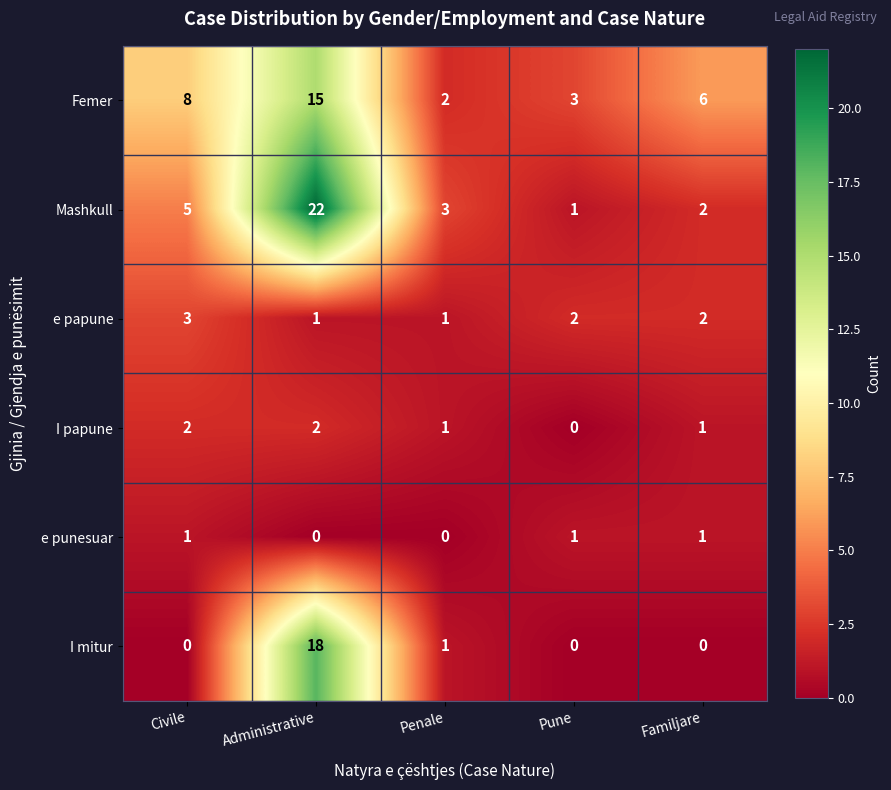

Count the number of categories in the chart.

5